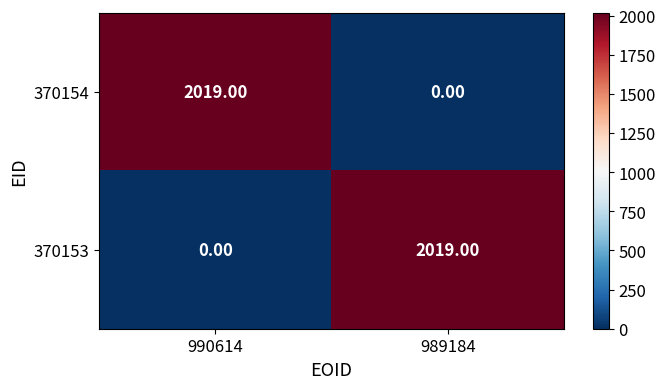

Is the value of 370154 at 990614 greater than the value of 370153 at 990614?

Yes